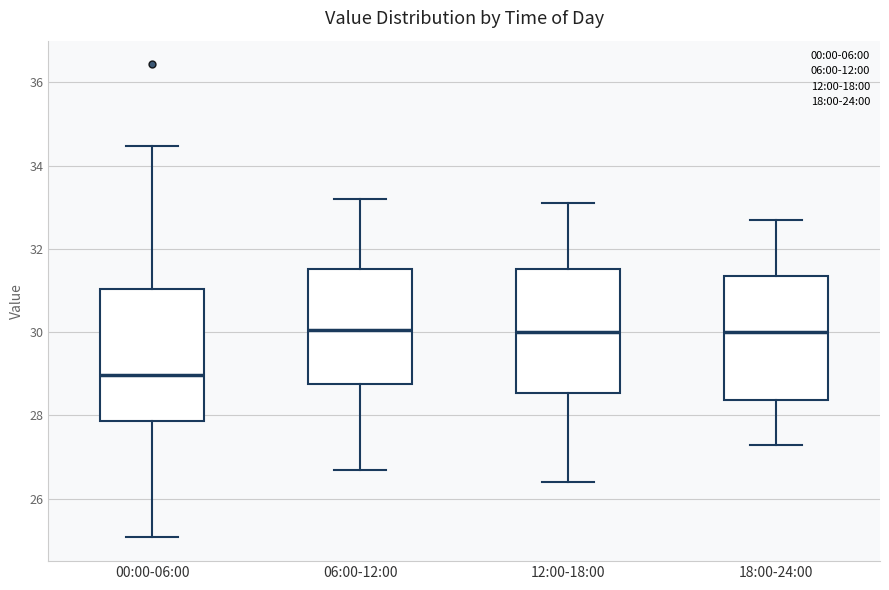

Where does the lower whisker of the box for 00:00-06:00 end on the y-axis? The values are not printed on the chart, so give them approximately, as read against the axis.

25.0